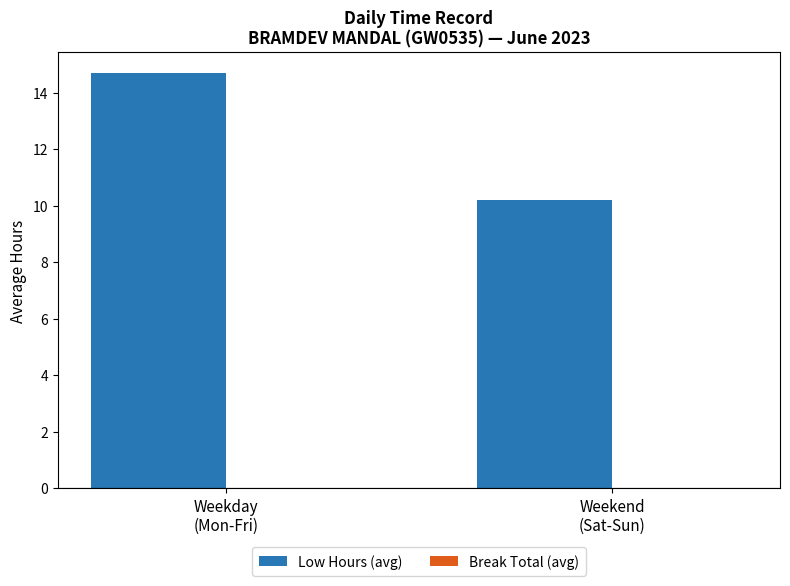

What is the maximum value shown in the chart?

14.7